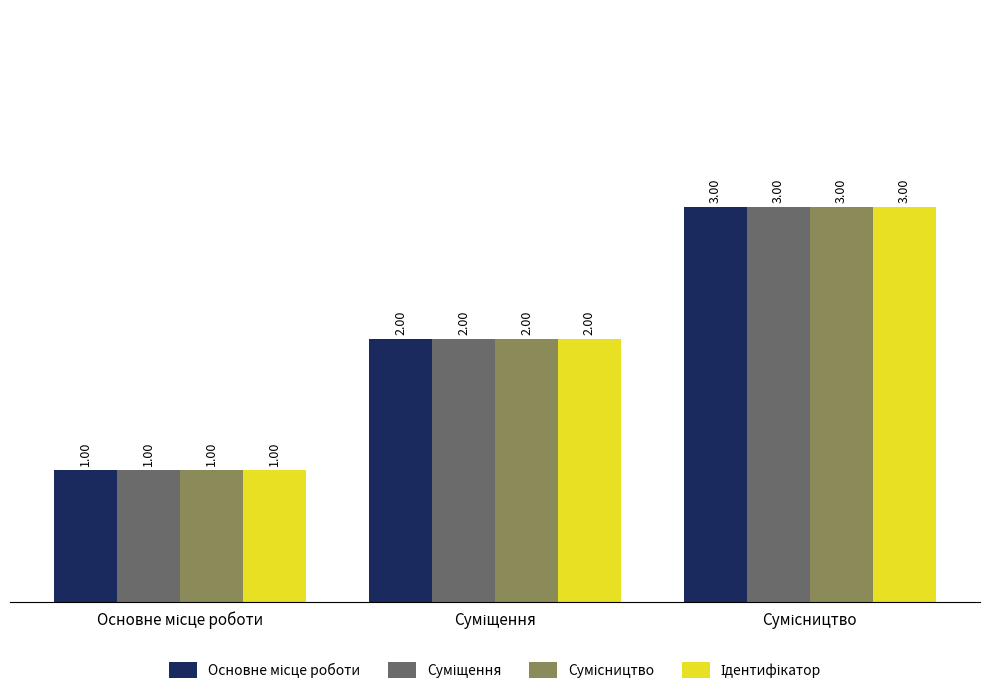

Count the number of categories in the chart.

3